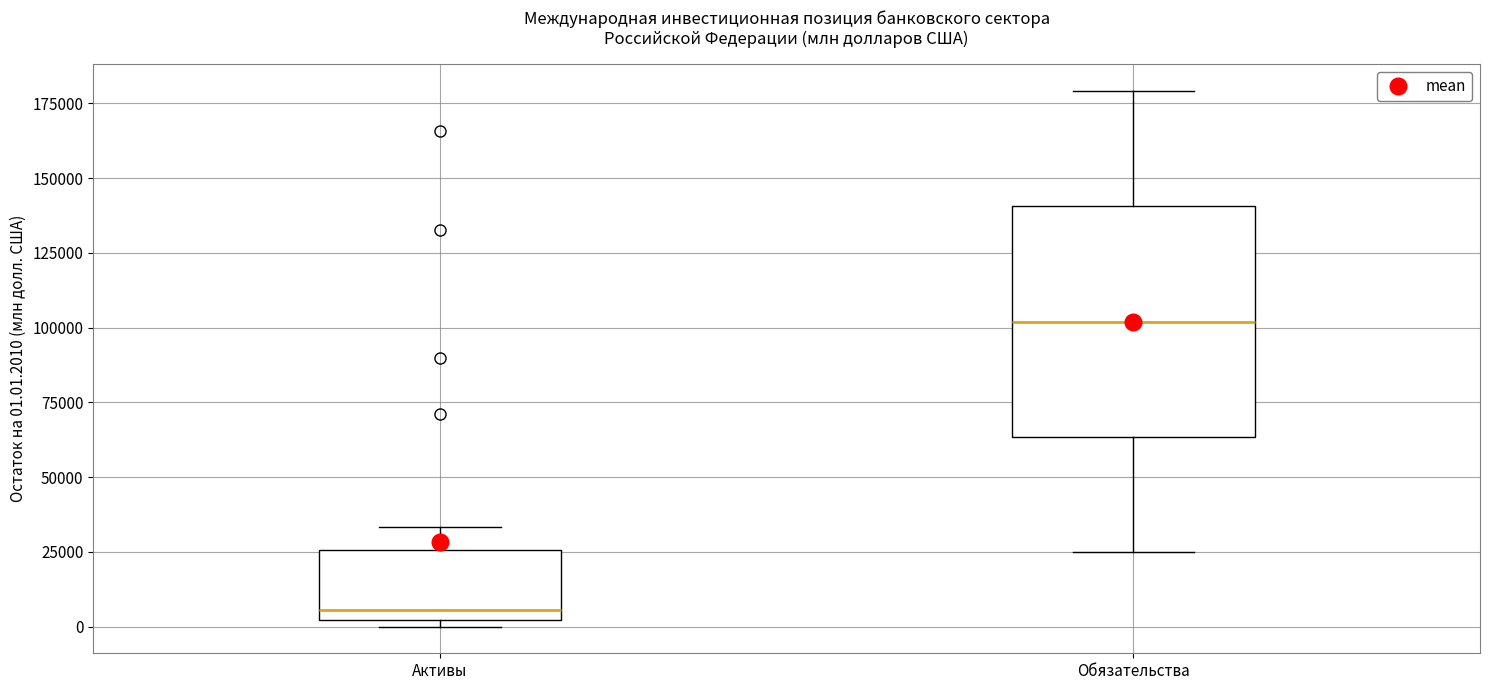

Which box's median line is the lowest?

Активы